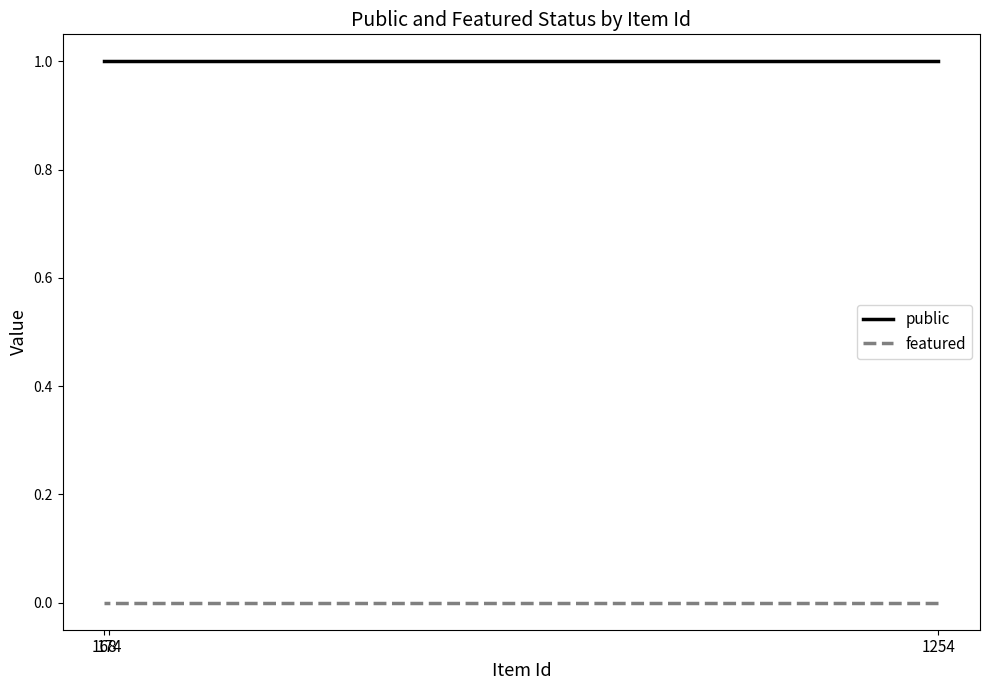

The featured series shows 0 at 174. True or false?

True